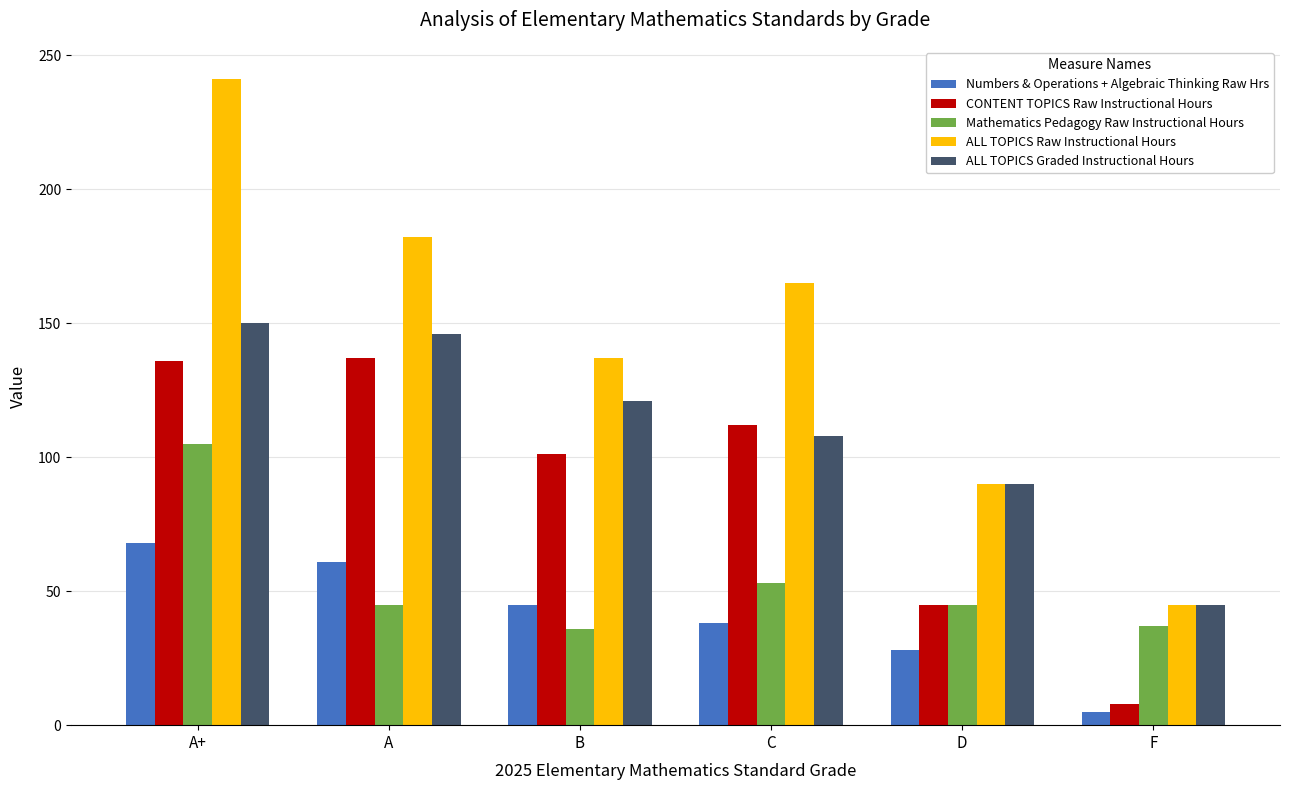

Between A+ and D, which series saw the biggest shift?

ALL TOPICS Raw Instructional Hours